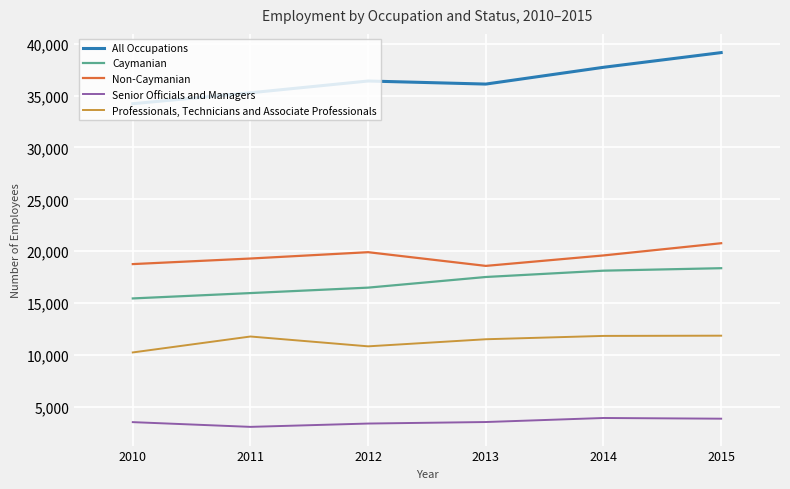

Which series has the largest total across all categories?

All Occupations